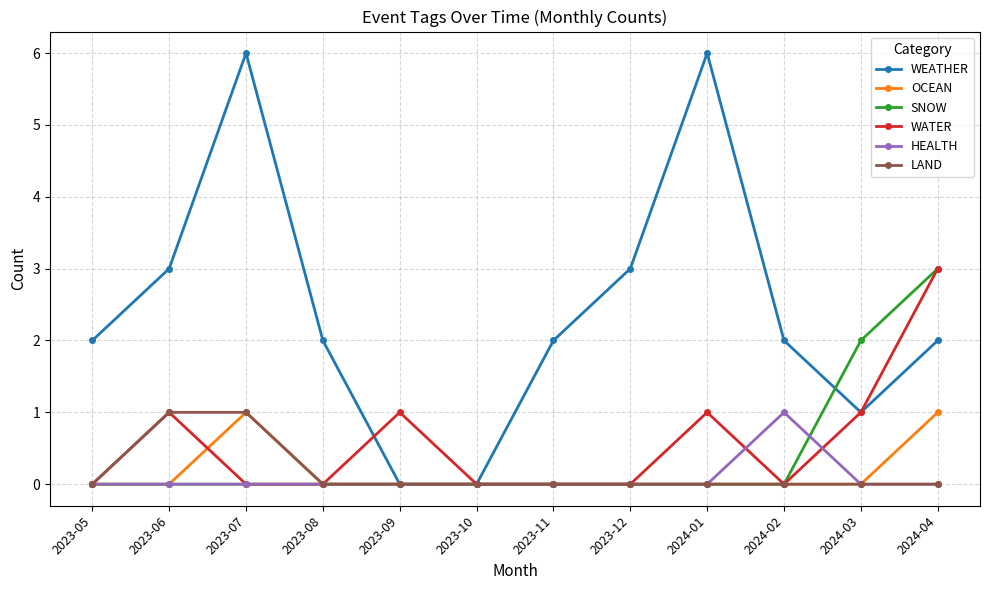

Which series has the largest total across all categories?

WEATHER